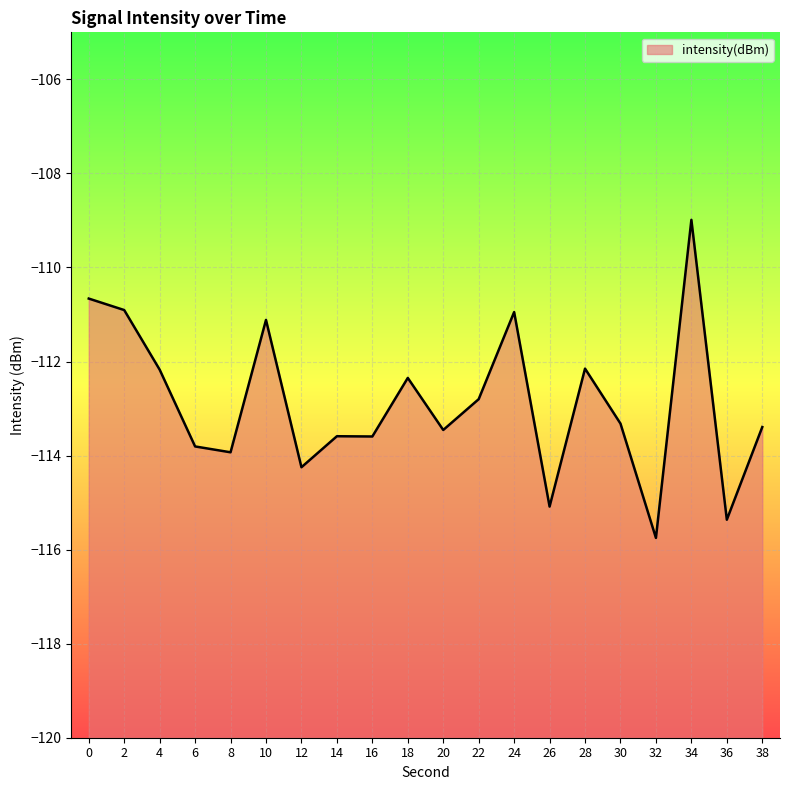

Rank the categories by value from lowest to highest.

32, 36, 26, 12, 8, 6, 16, 14, 20, 38, 30, 22, 18, 4, 28, 10, 24, 2, 0, 34